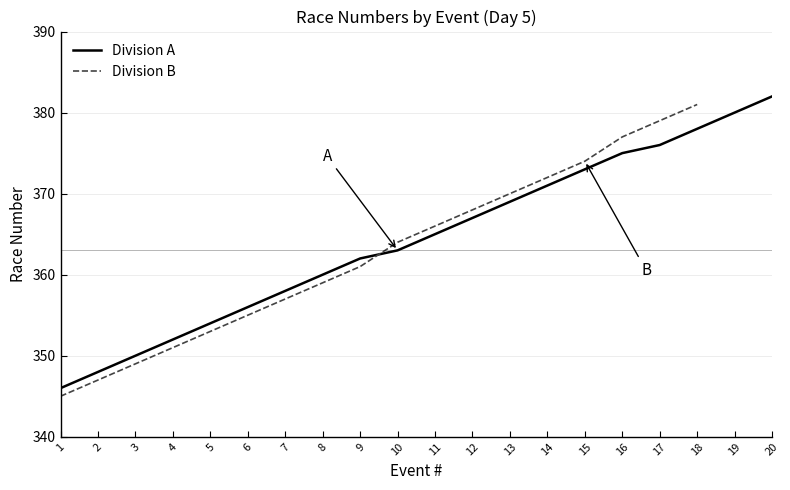

Count the number of categories in the chart.

20